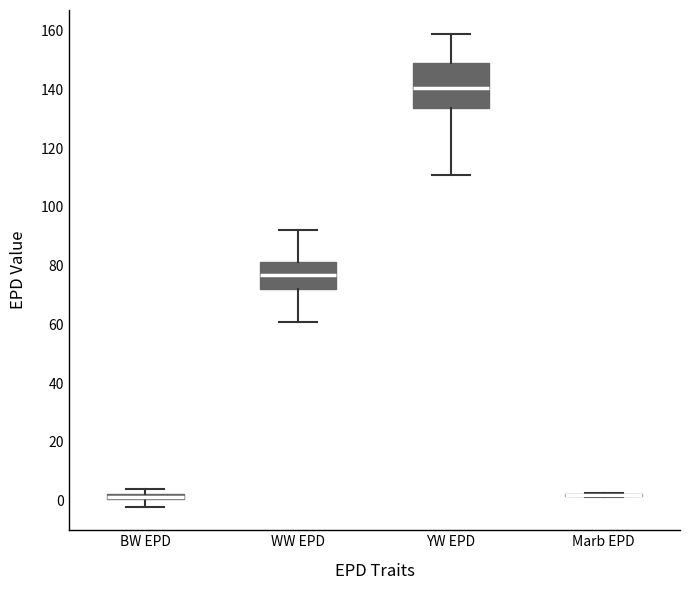

Comparing the boxes themselves (not the whiskers), which one is the tallest?

YW EPD